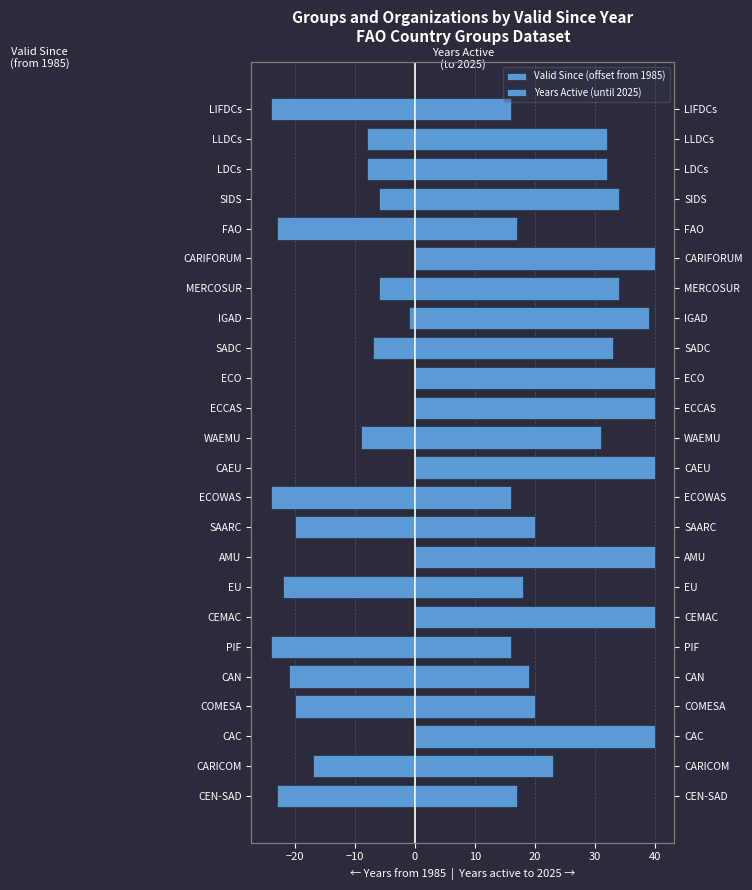

What is the difference between the second highest and minimum values in the Valid Since (offset from 1985) series?

24